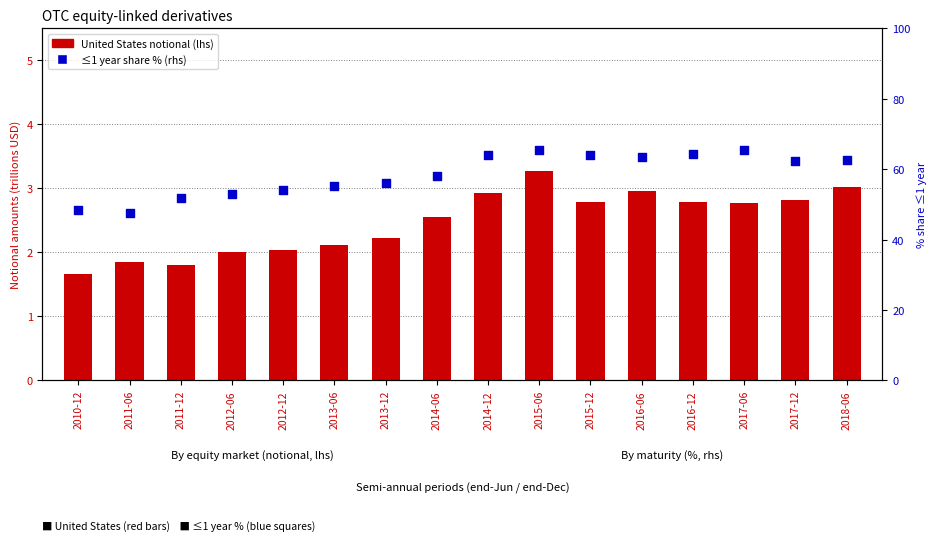

Is the value of ≤1 year % (rhs) at 2014-12 greater than the value of United States (lhs) at 2012-06?

Yes